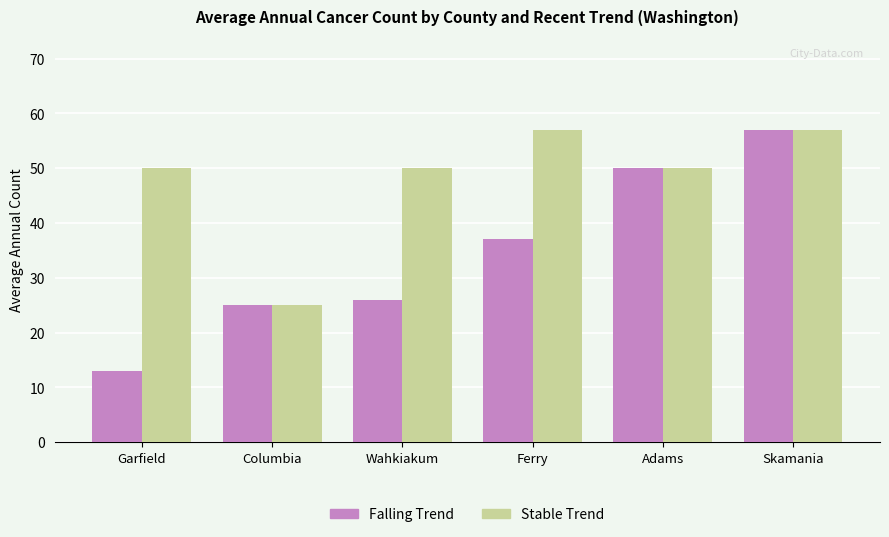

Which series has the largest range (max minus min)?

Falling Trend